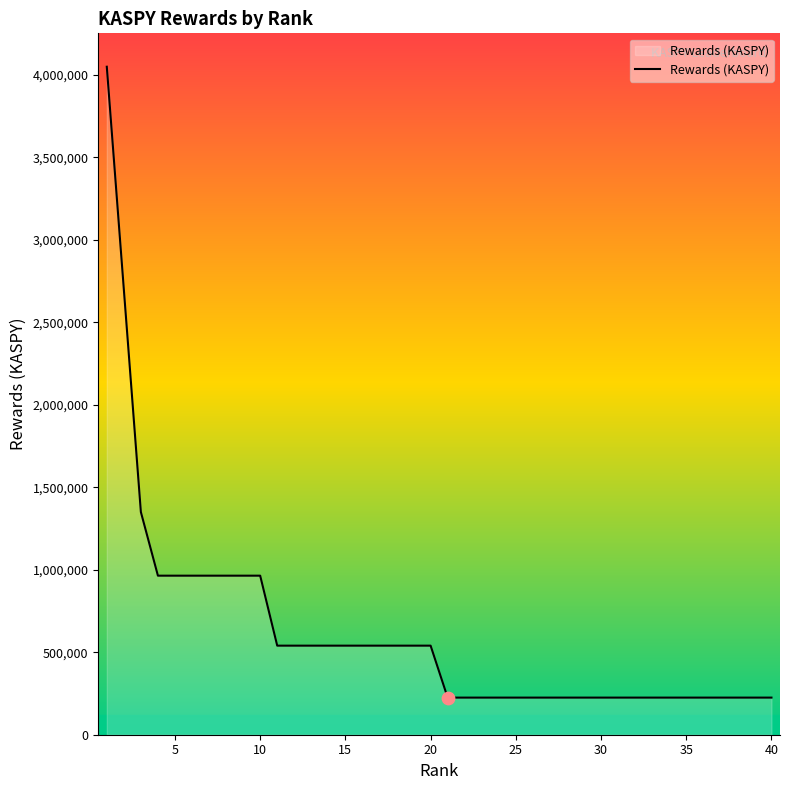

What is the maximum value shown in the chart?

4050000